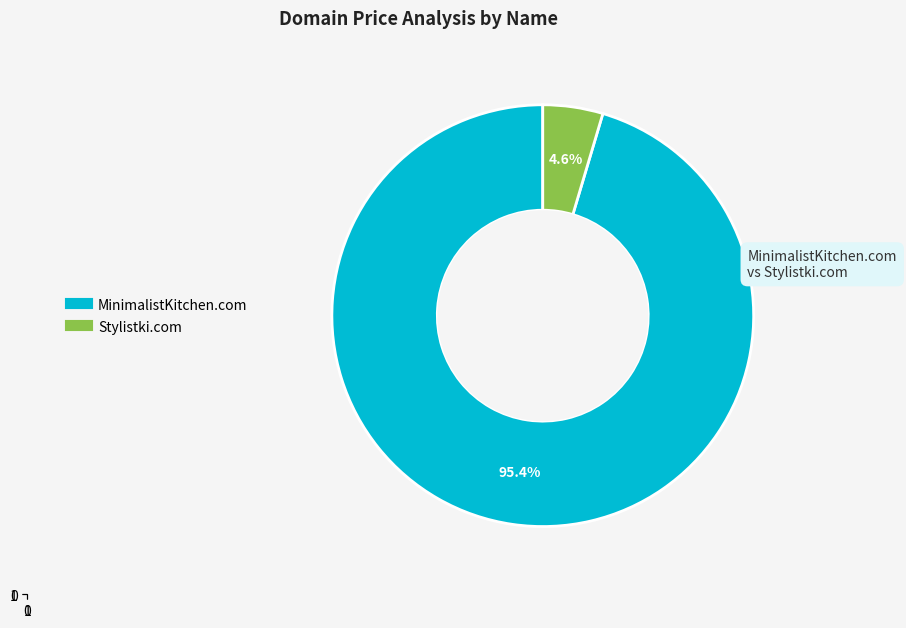

The MinimalistKitchen.com slice represents 95% of the pie. True or false?

True